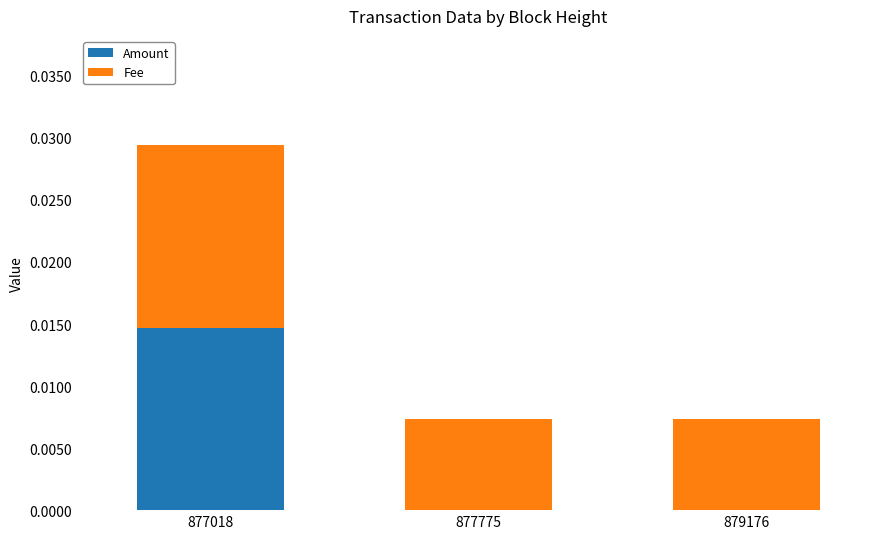

At which category is the sum across all series the highest?

877018